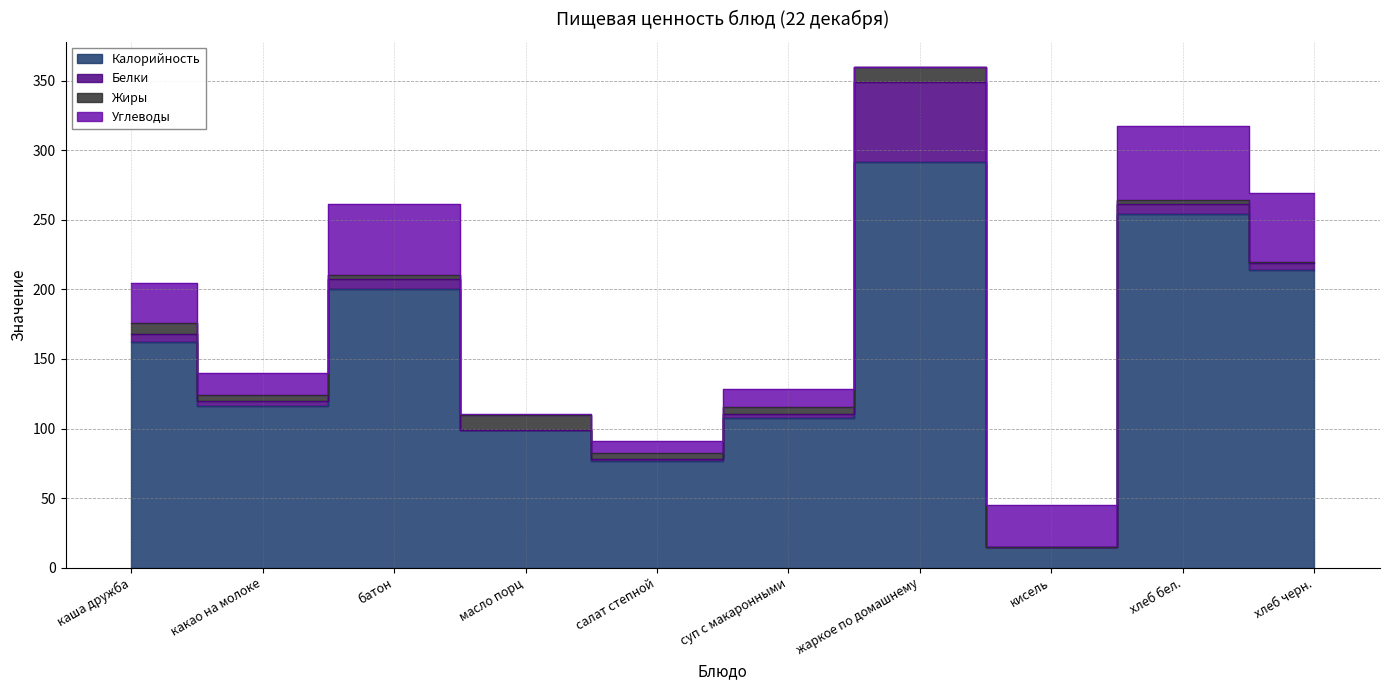

Does the chart display data point markers on the line(s)?

No